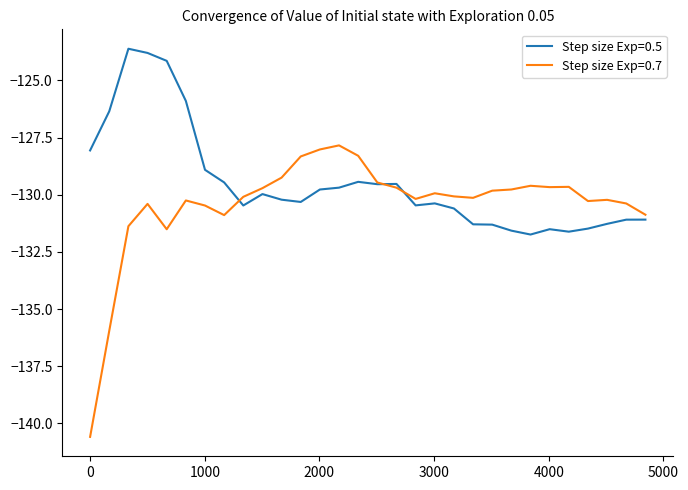

List the series in order of their overall mean, lowest first.

Step size Exp=0.7, Step size Exp=0.5